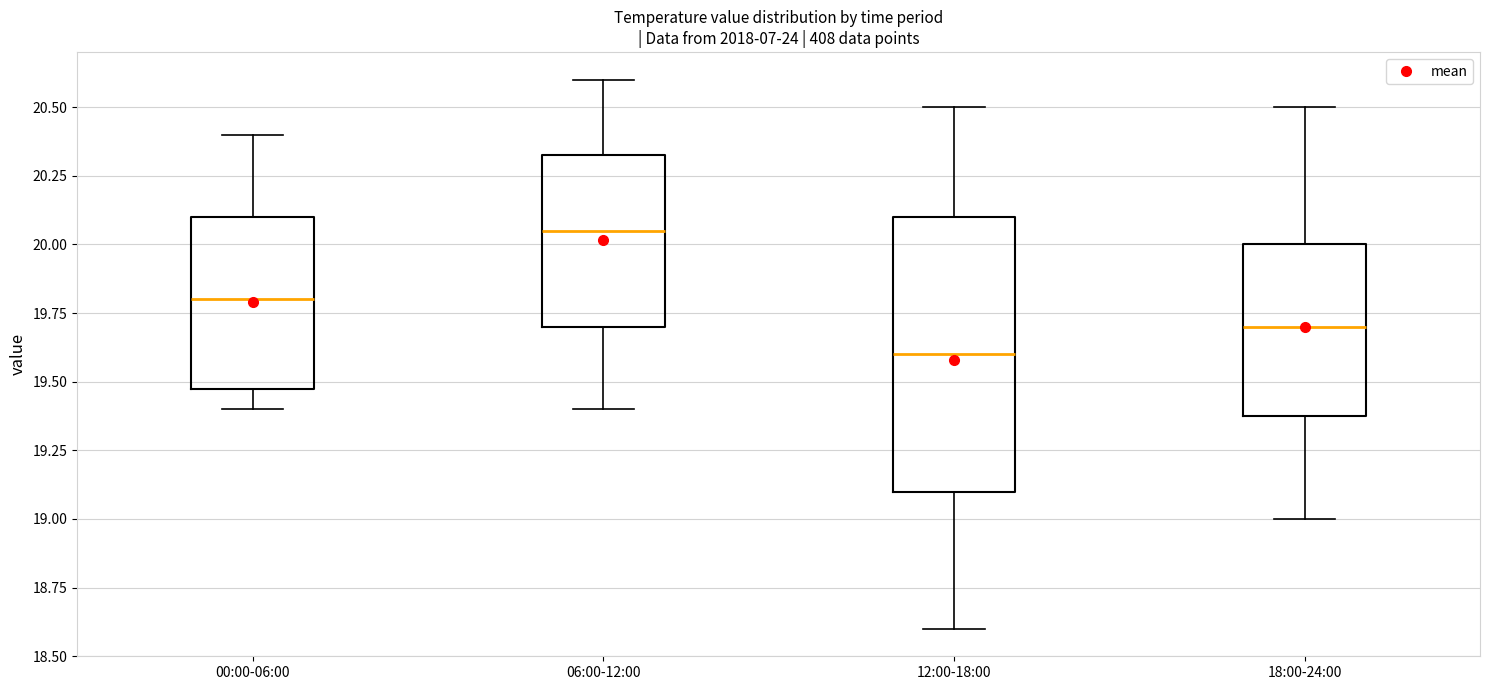

Reading left to right, transcribe this box plot: for each box, give where its median line is, the range the box spans, and where its two whiskers end, as read against the y-axis. The values are not printed on the chart, so give them approximately, as read against the axis.

00:00-06:00: median 19.80, box 19.50 to 20.10, whiskers 19.40 to 20.40
06:00-12:00: median 20.05, box 19.70 to 20.35, whiskers 19.40 to 20.60
12:00-18:00: median 19.60, box 19.10 to 20.10, whiskers 18.60 to 20.50
18:00-24:00: median 19.70, box 19.40 to 20.00, whiskers 19.00 to 20.50